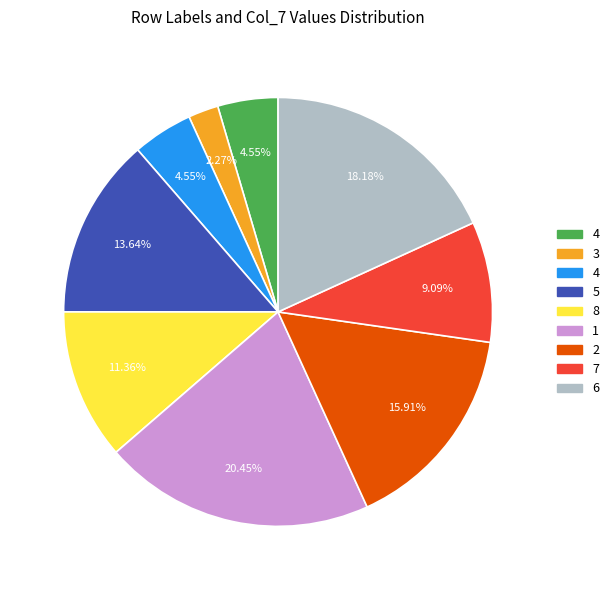

Is there any slice that represents more than half of the pie?

No